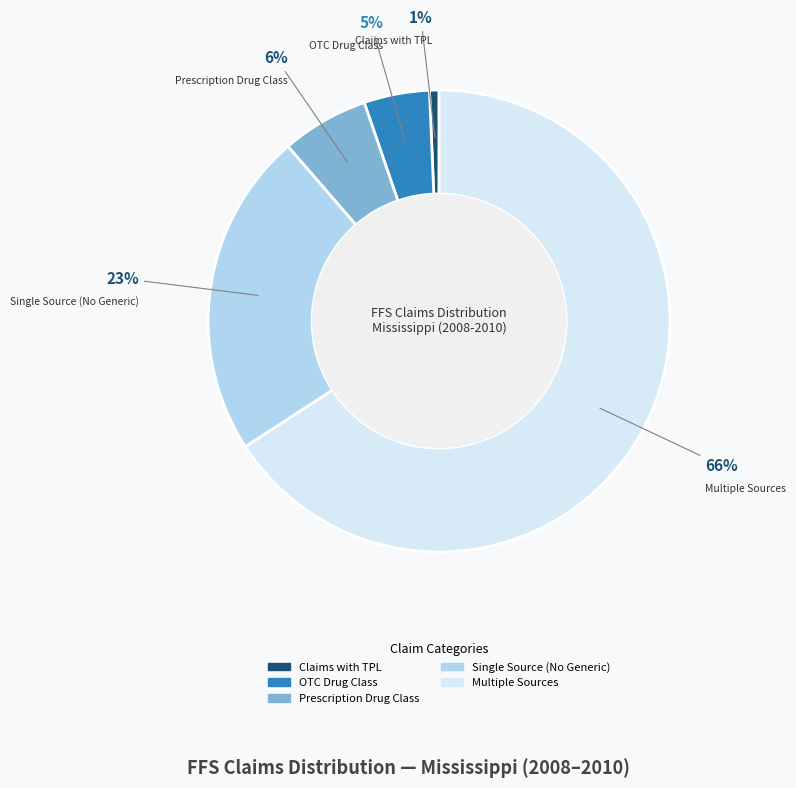

To the nearest percent, what is the average slice percentage?

20%